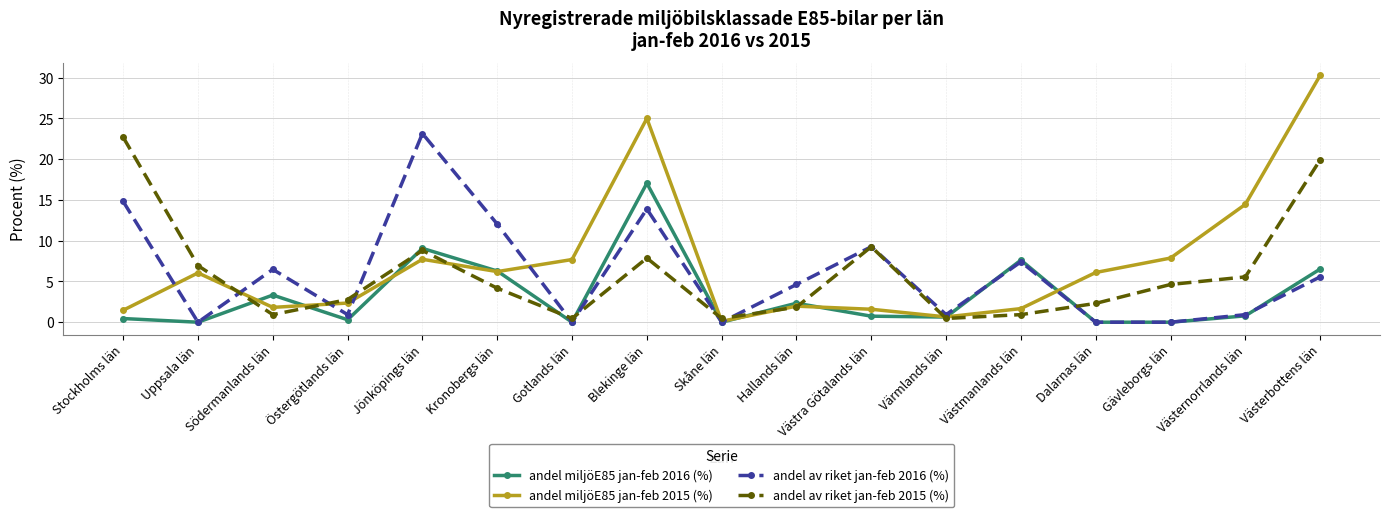

Is it true that andel miljöE85 jan-feb 2016 (%) equals 0.0 at Gävleborgs län?

True